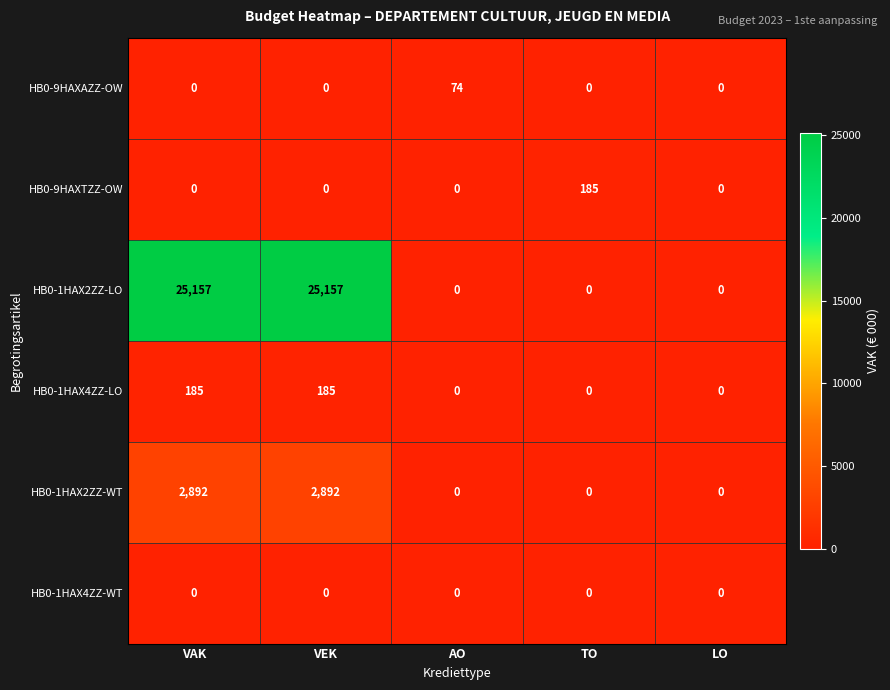

What is the average value of the HB0-9HAXTZZ-OW series?

37